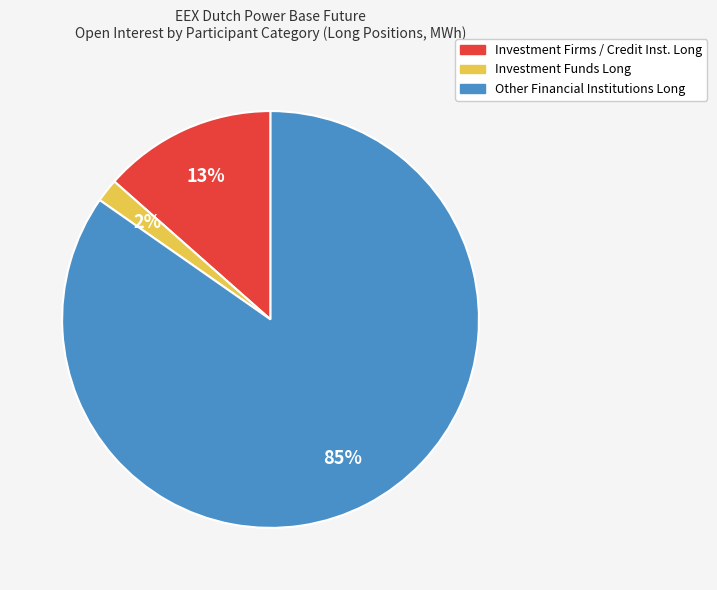

To the nearest percent, what is the difference between the largest and smallest slice percentages?

83%